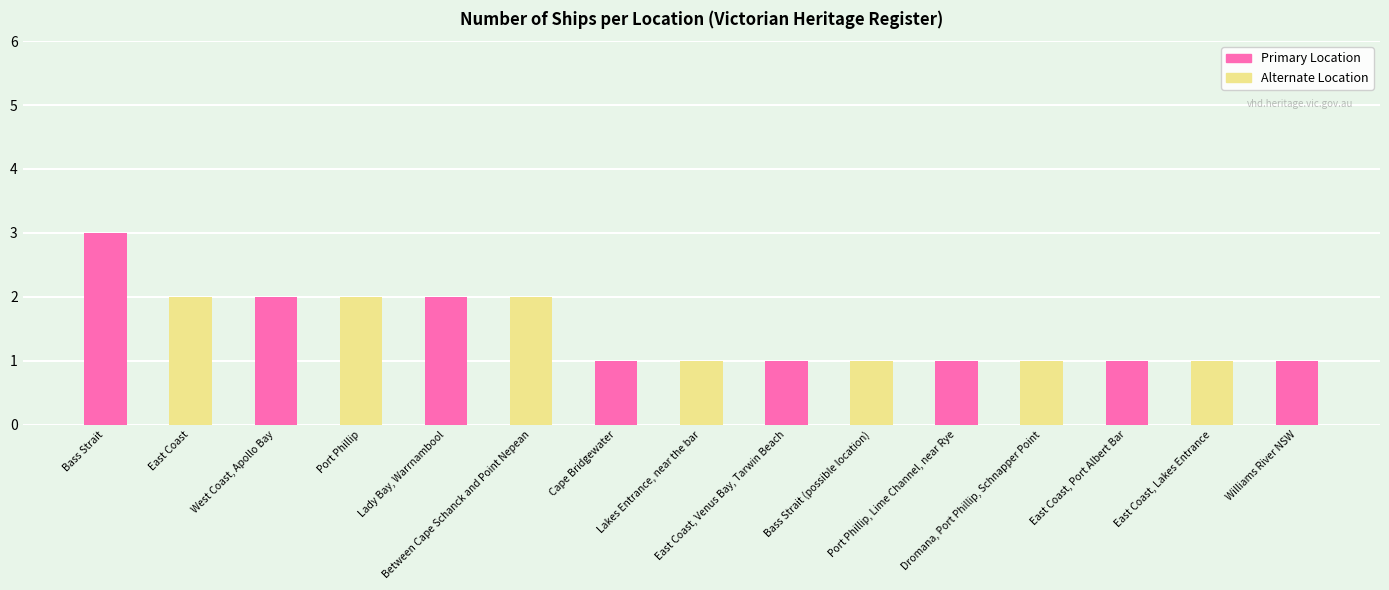

The chart shows a value of 1 at Lady Bay, Warrnambool. True or false?

False